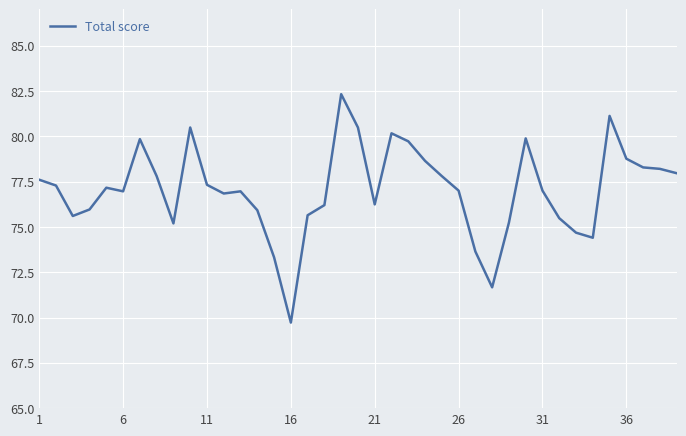

What is the maximum value shown in the chart?

82.3